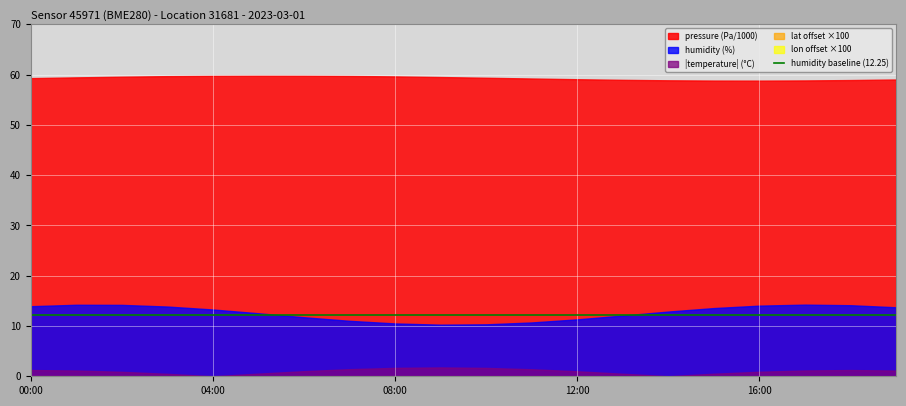

Which series has the widest spread of values?

humidity (%)